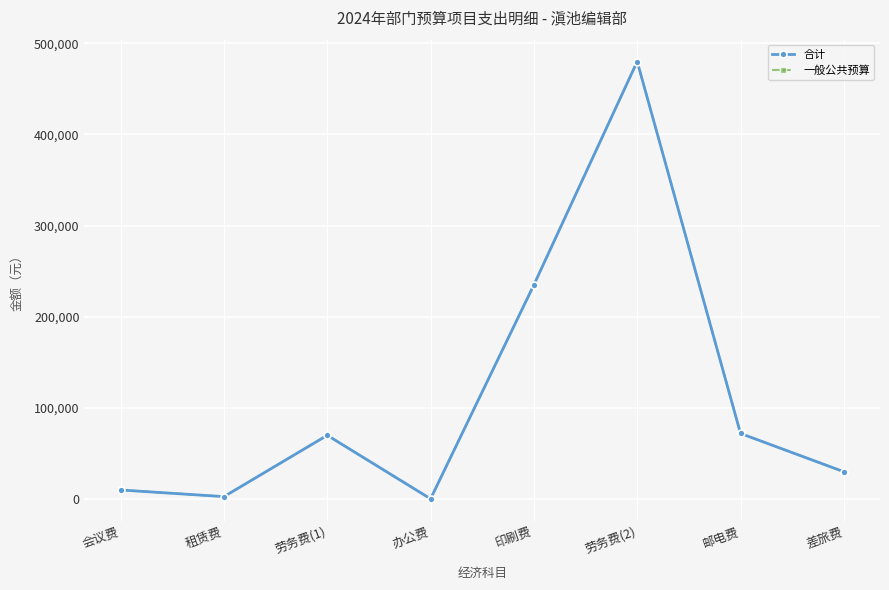

Is this an area chart (filled region under the line)?

No